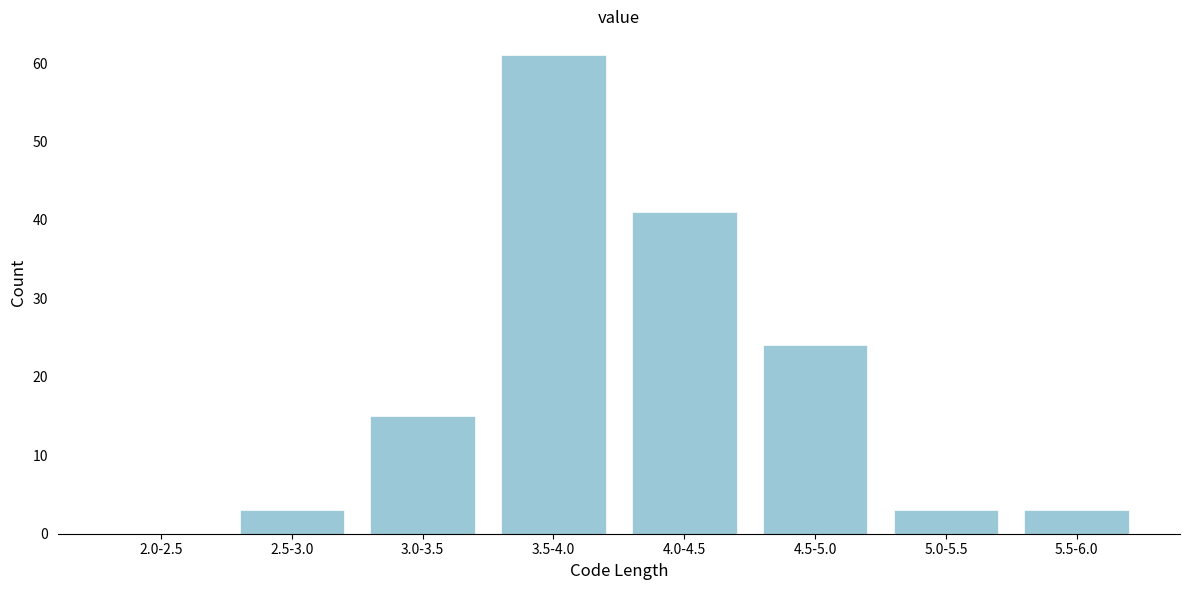

Reading left to right, transcribe all the data shown in this chart.

2.0-2.5=0	2.5-3.0=3	3.0-3.5=15	3.5-4.0=61	4.0-4.5=41	4.5-5.0=24	5.0-5.5=3	5.5-6.0=3